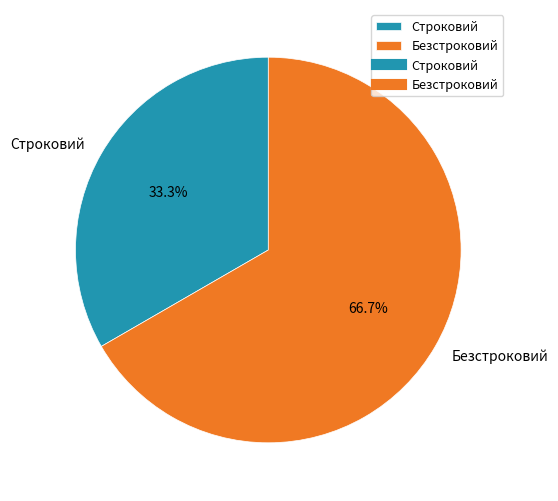

Approximately how many times larger is the value at Строковий compared to Безстроковий?

0.5